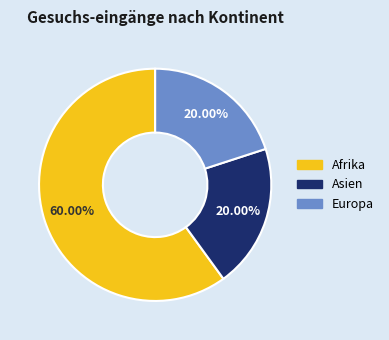

Which slice is the largest?

Afrika